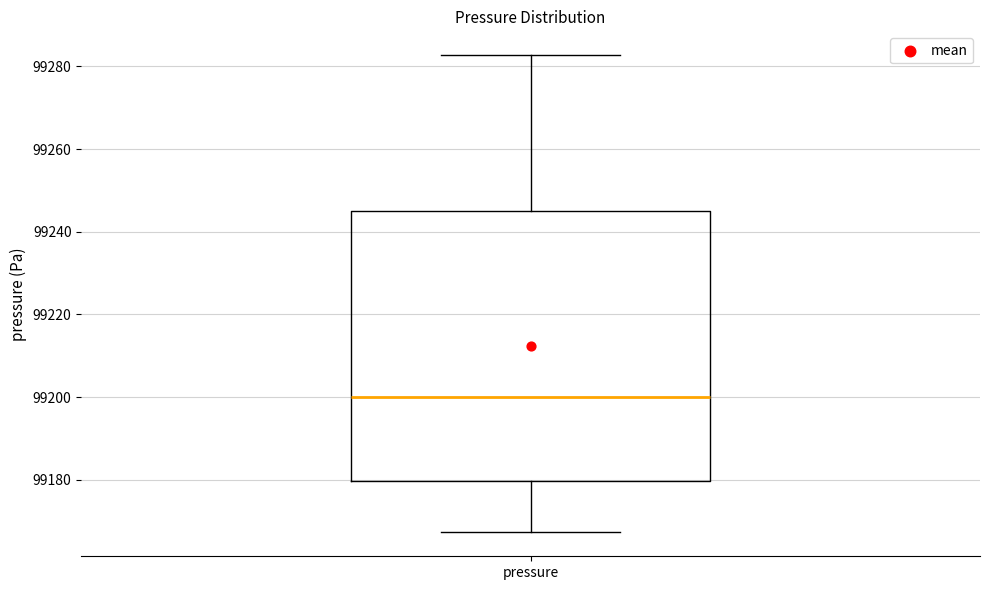

Transcribe this box plot: give where the median line is, the range the box spans, and where the two whiskers end, as read against the y-axis. The values are not printed on the chart, so give them approximately, as read against the axis.

median 99200, box 99180 to 99246, whiskers 99168 to 99282